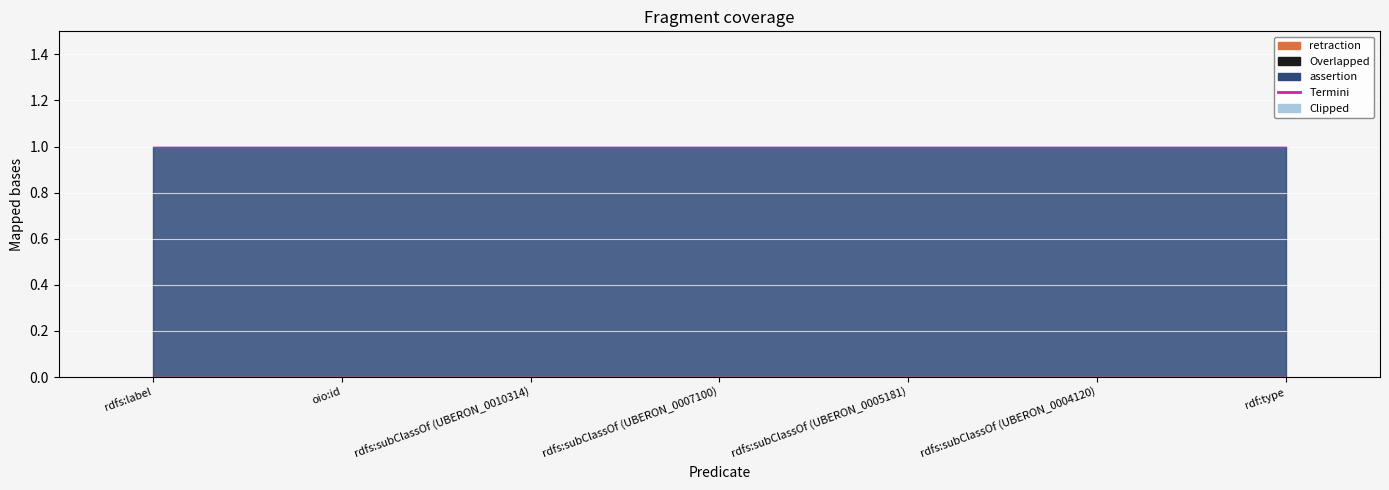

Which category has the lowest value in the assertion series?

rdfs:label